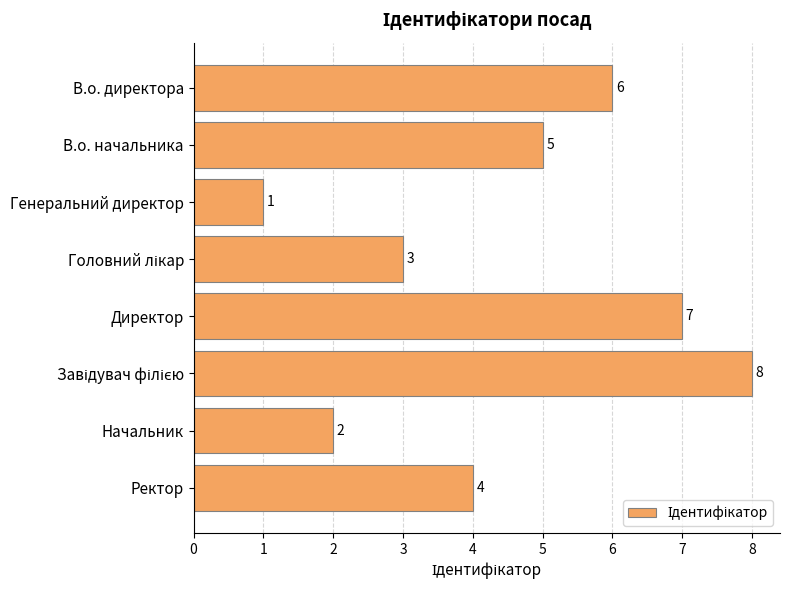

Reading top to bottom, transcribe all the data shown in this chart.

6	5	1	3	7	8	2	4